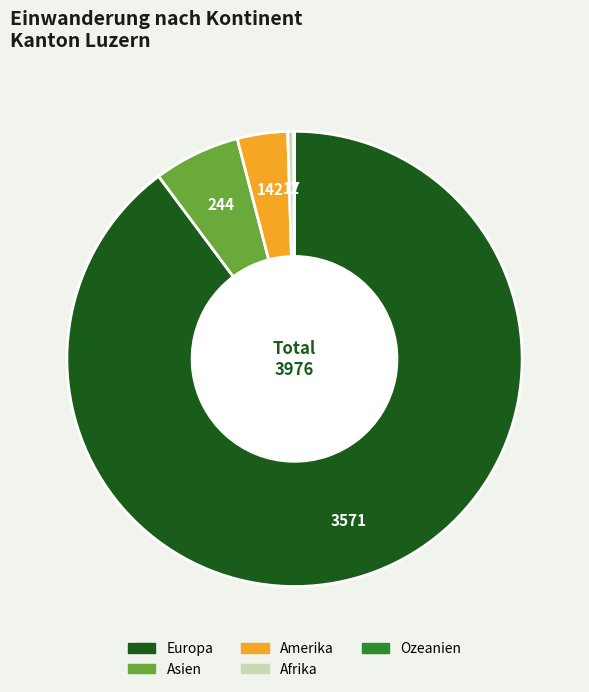

What is the ratio of the value at Amerika to the value at Asien?

0.6